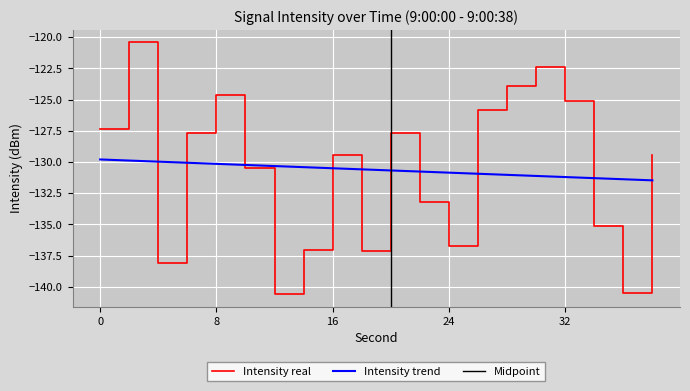

Which category has the highest value across all series?

2